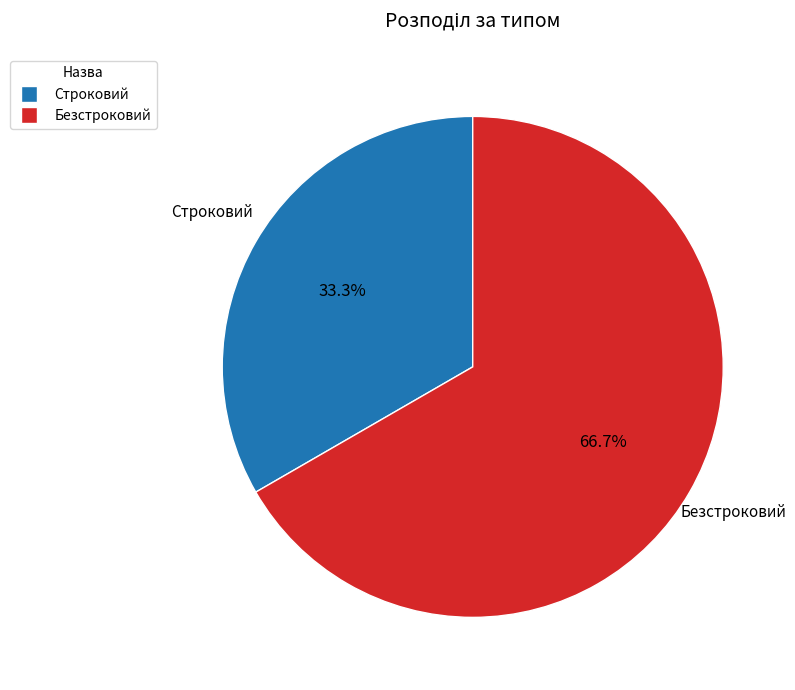

To the nearest percent, what is the difference between the largest and smallest slice percentages?

33%